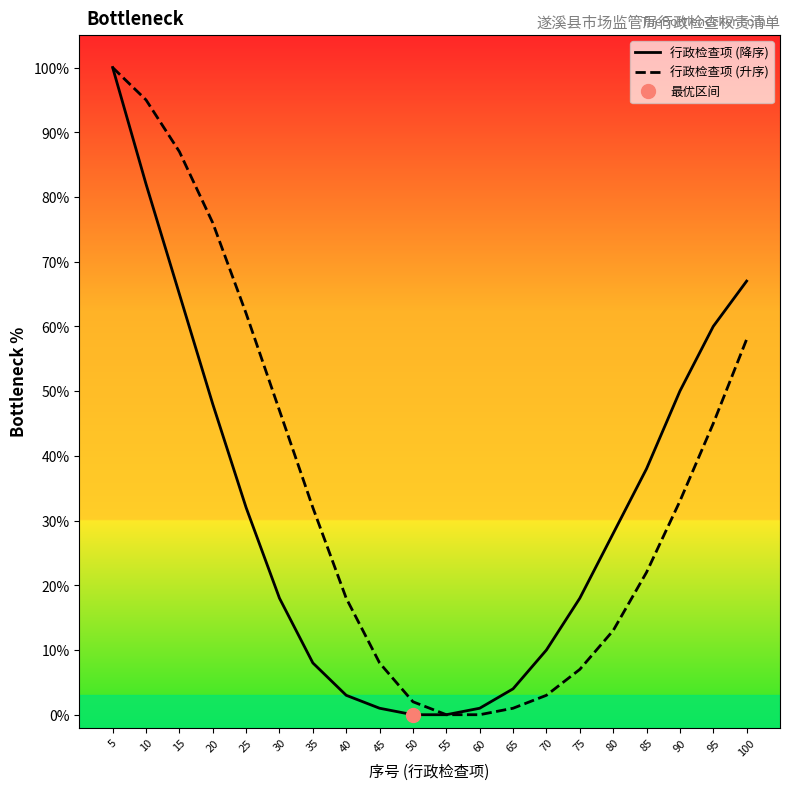

At 55, list the series in order from smallest to largest.

行政检查项 (降序), 行政检查项 (升序)